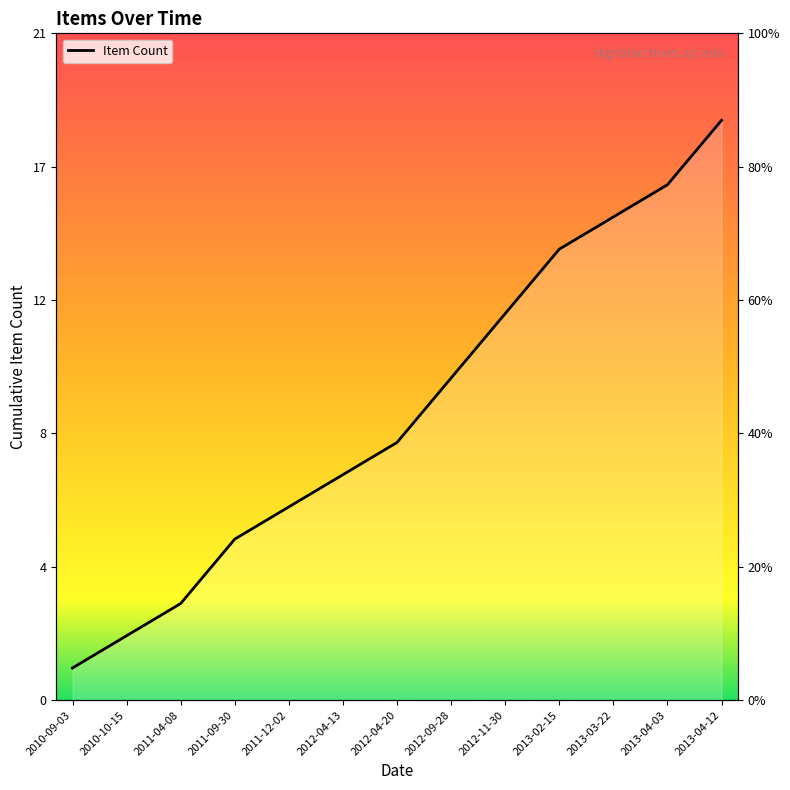

True or false: there are more than 2 points higher than both neighbors.

False